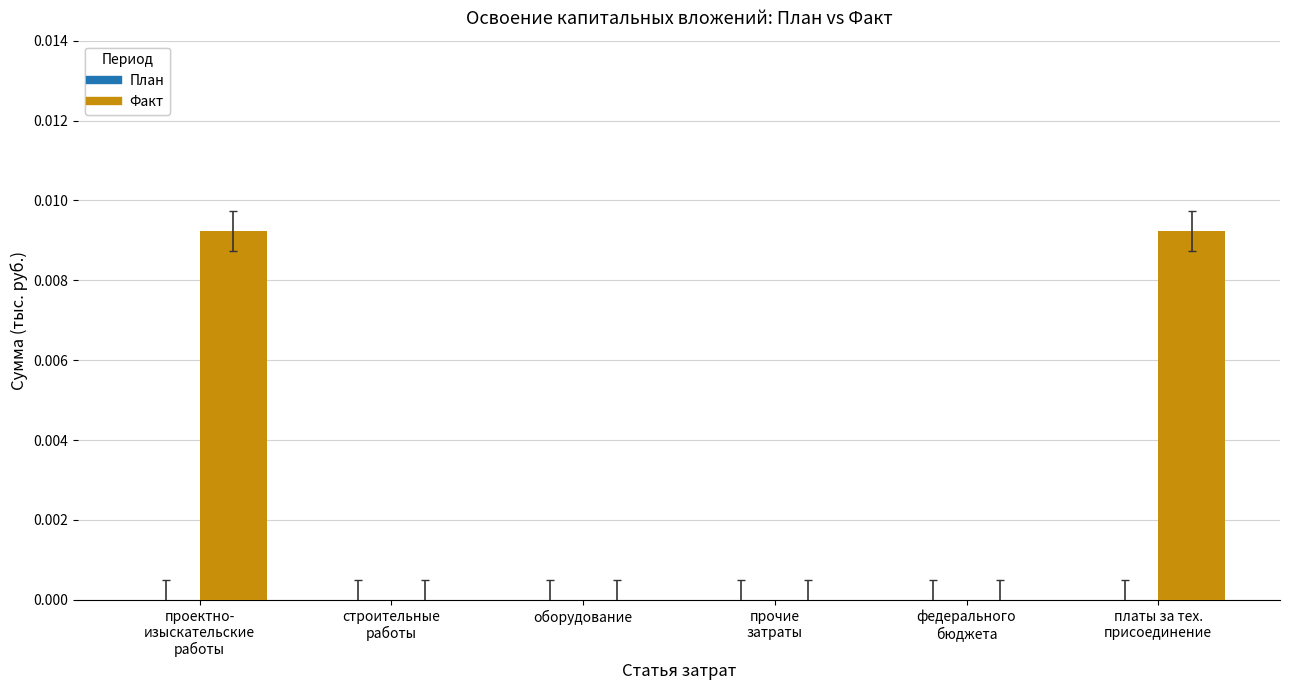

True or false: the data shows 0.0 at оборудование.

True